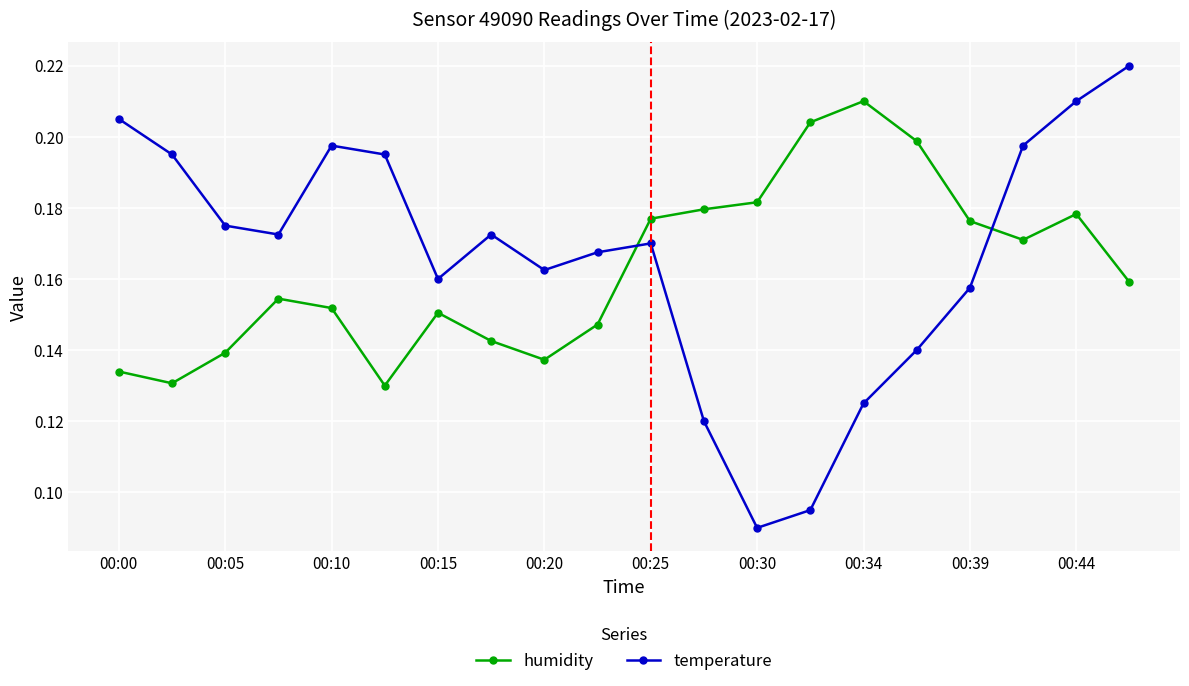

How many times do humidity and temperature cross each other?

2